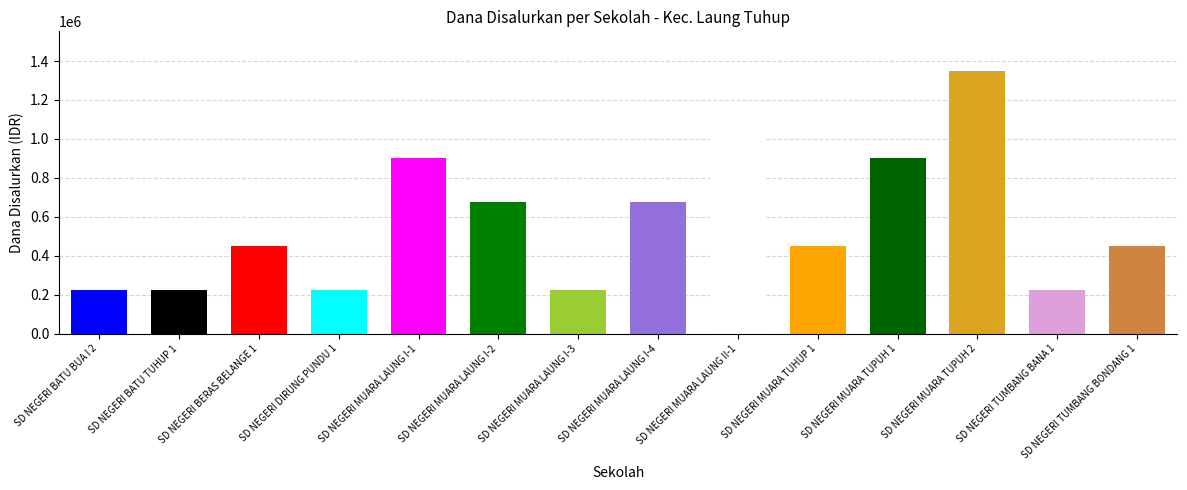

At which label does the data first exceed 450000?

SD NEGERI MUARA LAUNG I-1